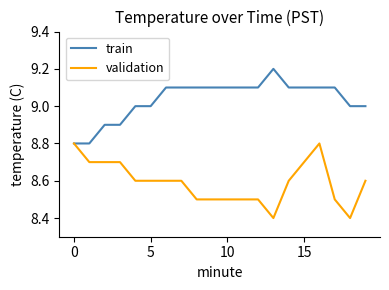

List the series in order of their peak value, lowest first.

validation, train